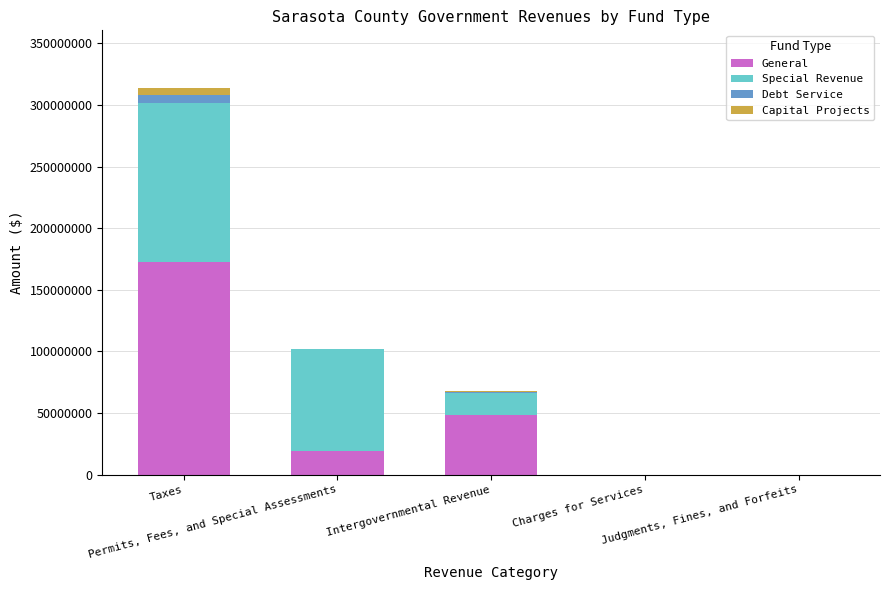

What is the highest value of the General series?

172595805